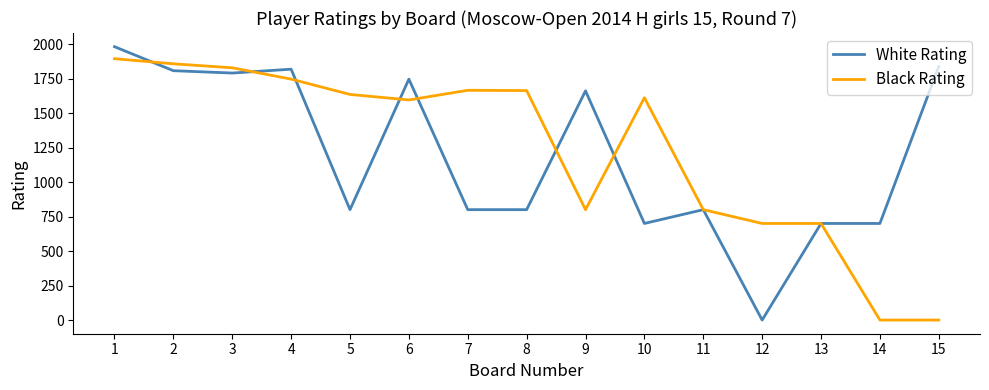

At 12, list the series in order from largest to smallest.

Black Rating, White Rating